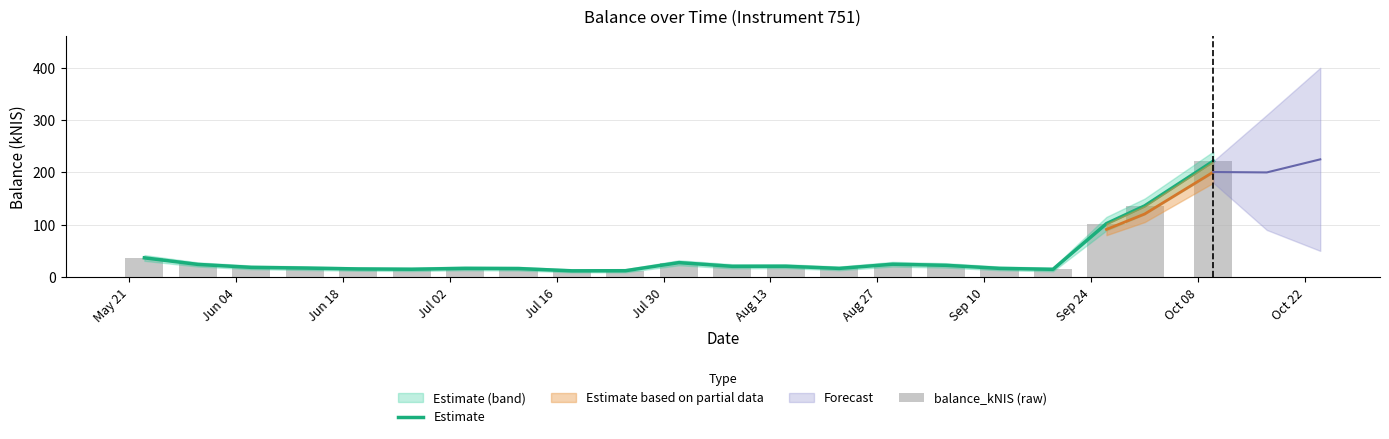

How many data points in Estimate are less than 18?

10